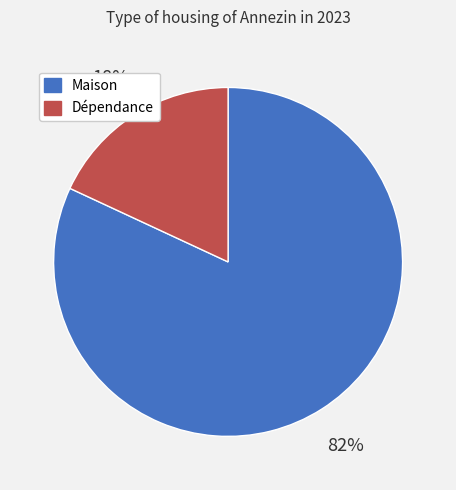

Combined, do Dépendance and Maison account for over 50%?

Yes